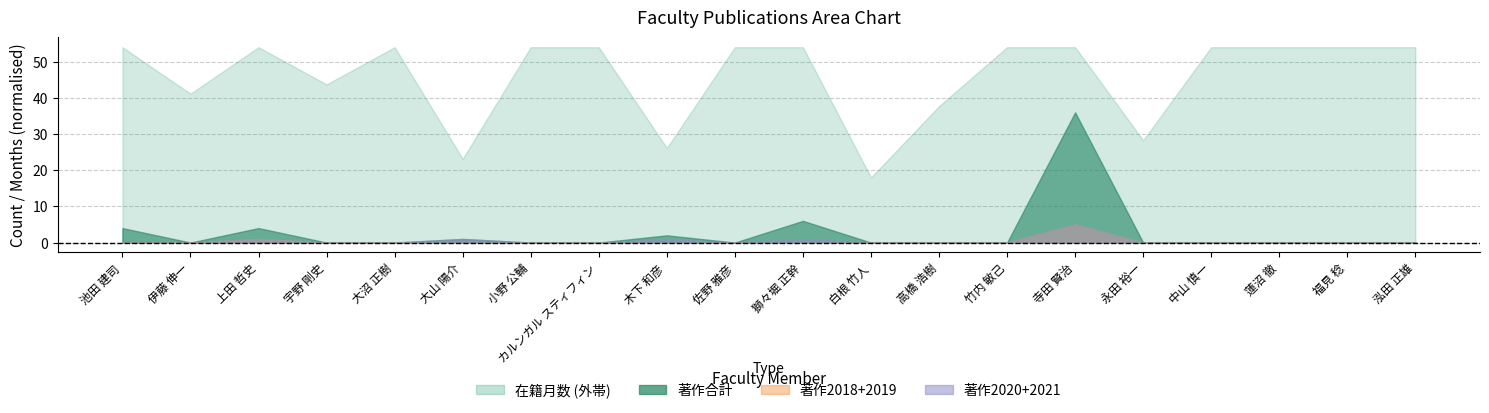

What is the highest value of the 著作合計 series?

36